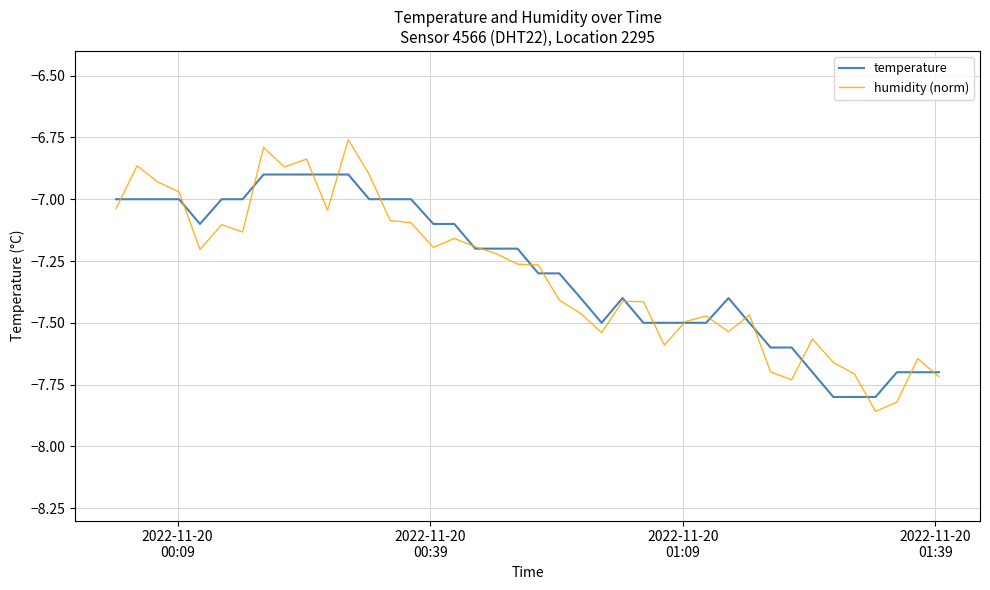

Rank the series by their maximum value, from highest to lowest.

humidity (norm), temperature